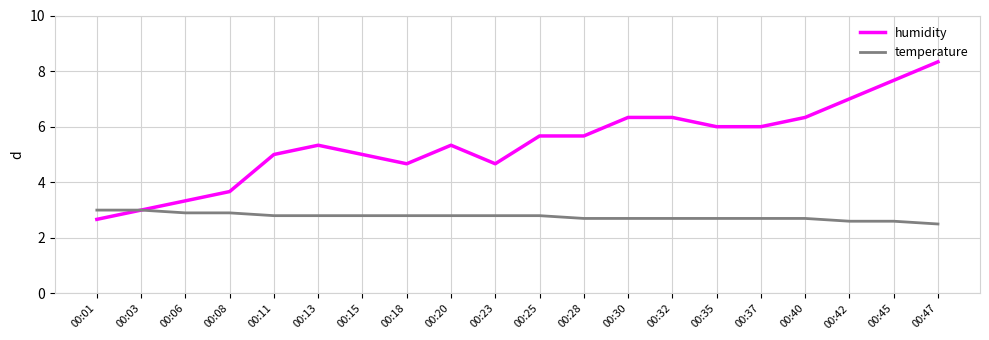

What is the total value across all series at 00:20?

8.1